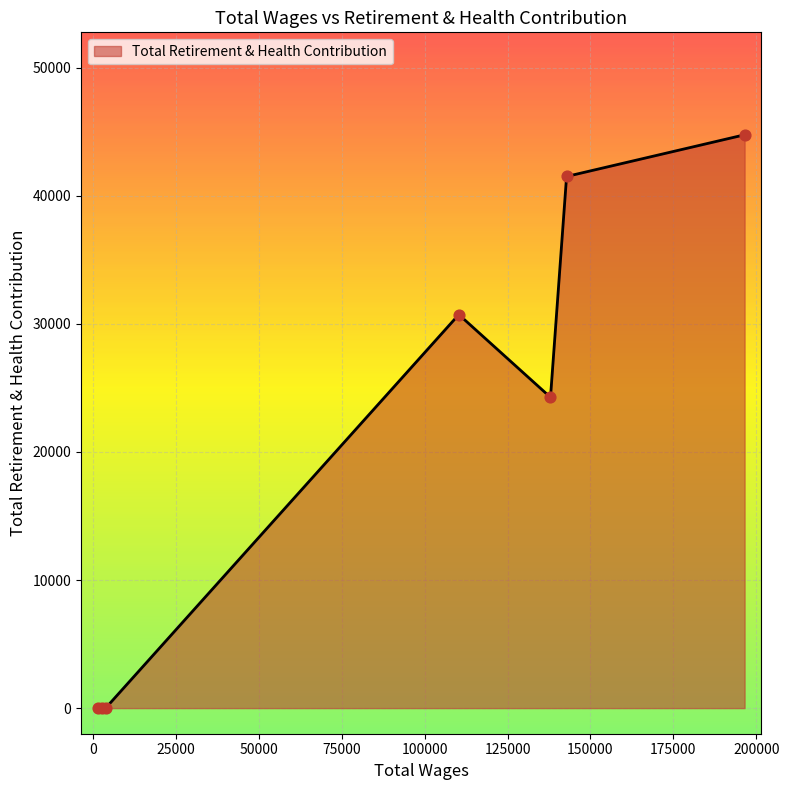

What is the average value?

20182